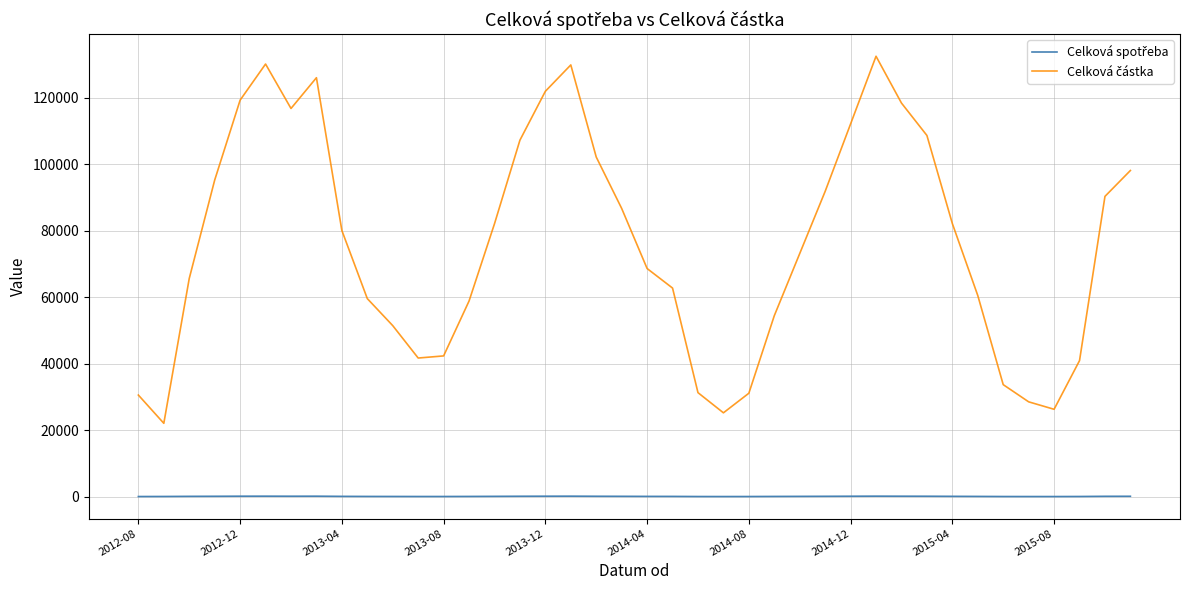

What is the greatest value displayed?

132558.7